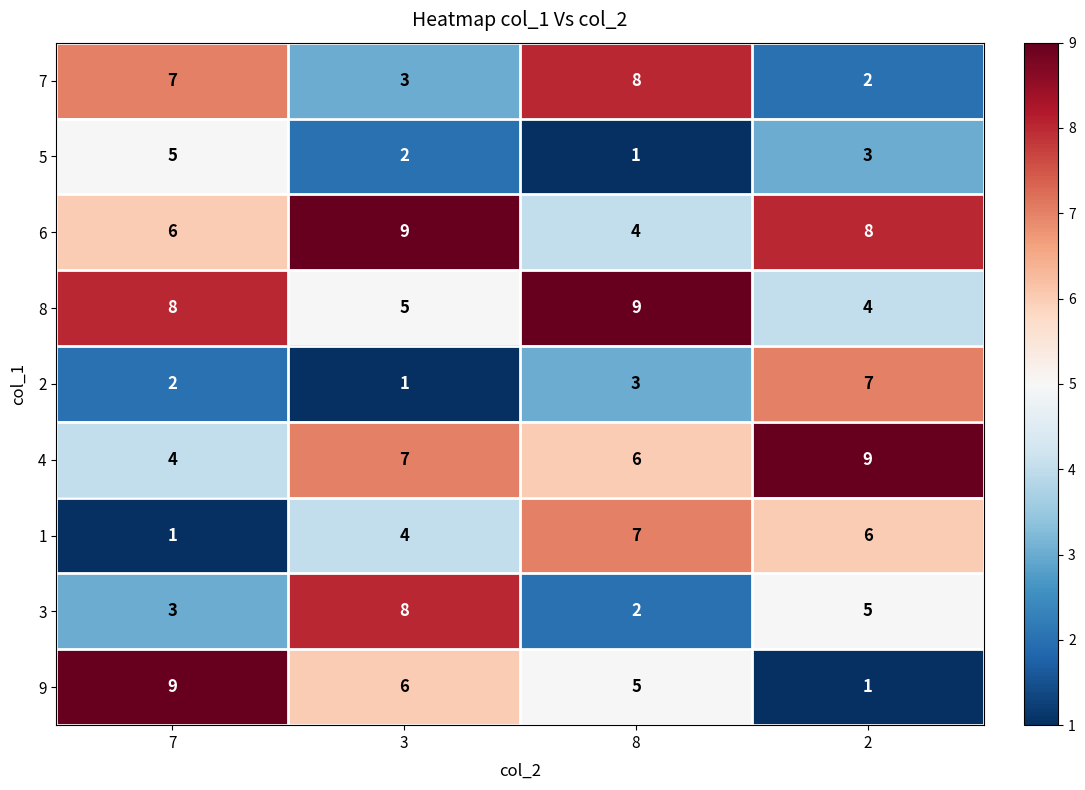

What is the spread (max minus min) of values at 2?

8